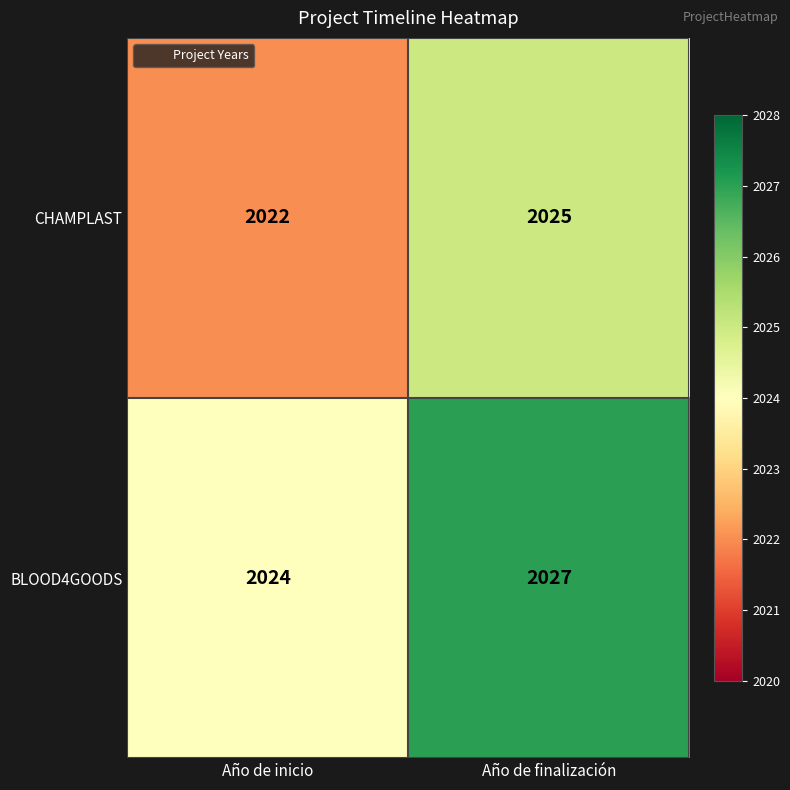

Count the number of categories in the chart.

2